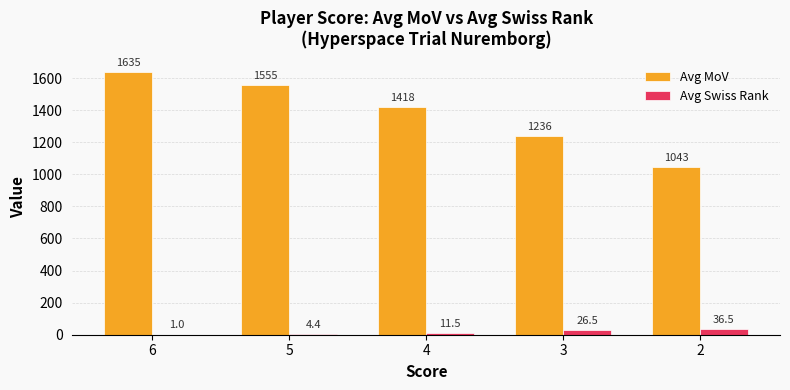

How many categories are shown in the chart?

5